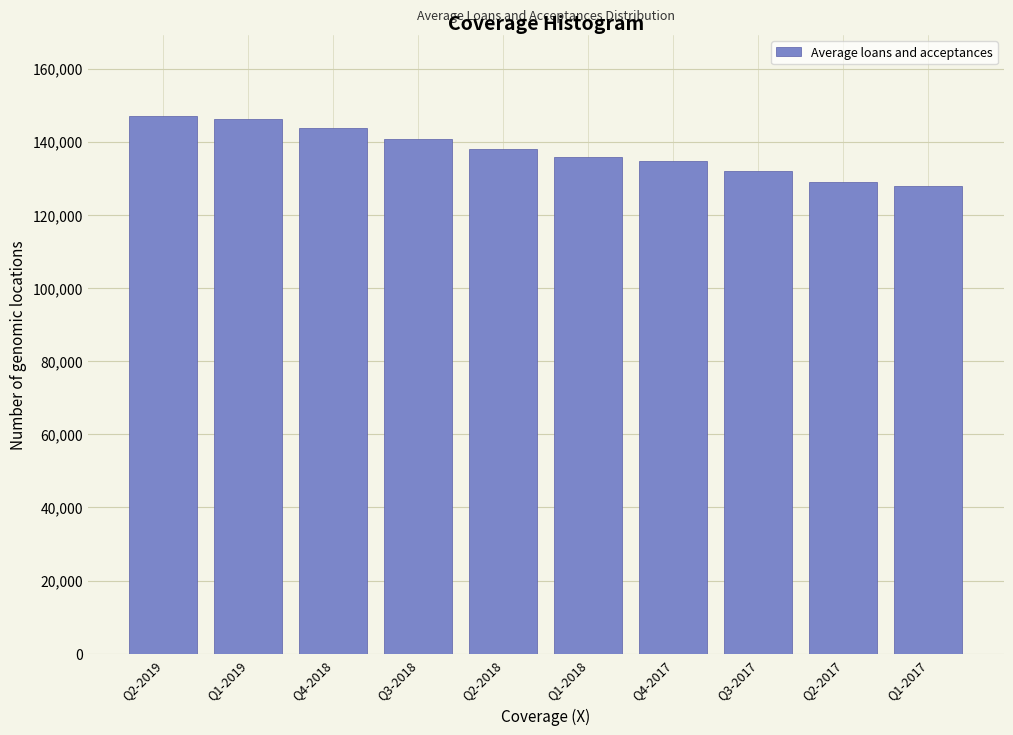

Reading left to right, extract all data points from this chart.

Q2-2019=147139	Q1-2019=146083	Q4-2018=143699	Q3-2018=140644	Q2-2018=138095	Q1-2018=135925	Q4-2017=134601	Q3-2017=131976	Q2-2017=128883	Q1-2017=127997